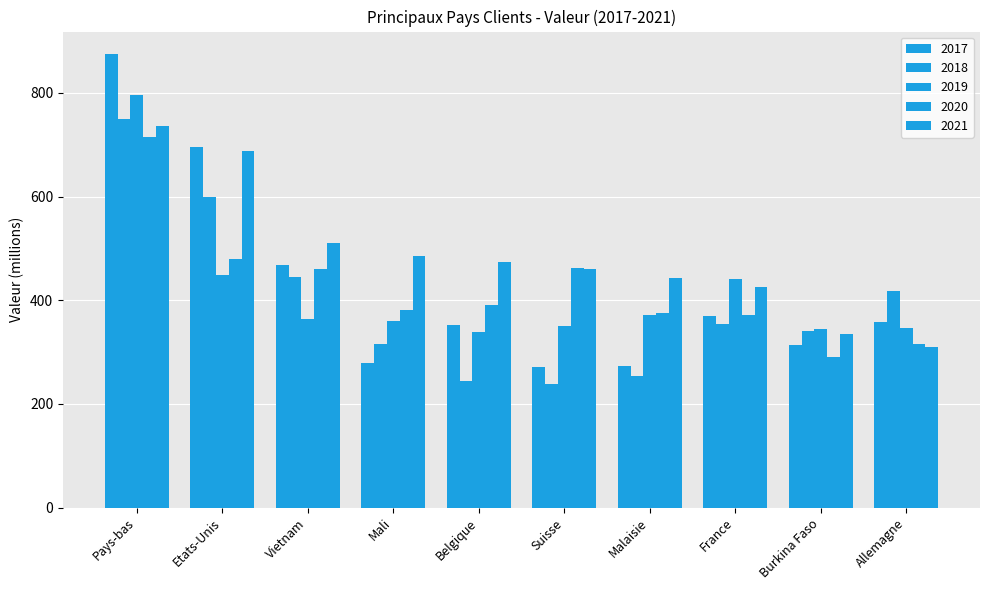

What is the sum of all 2021 values?

4867.4